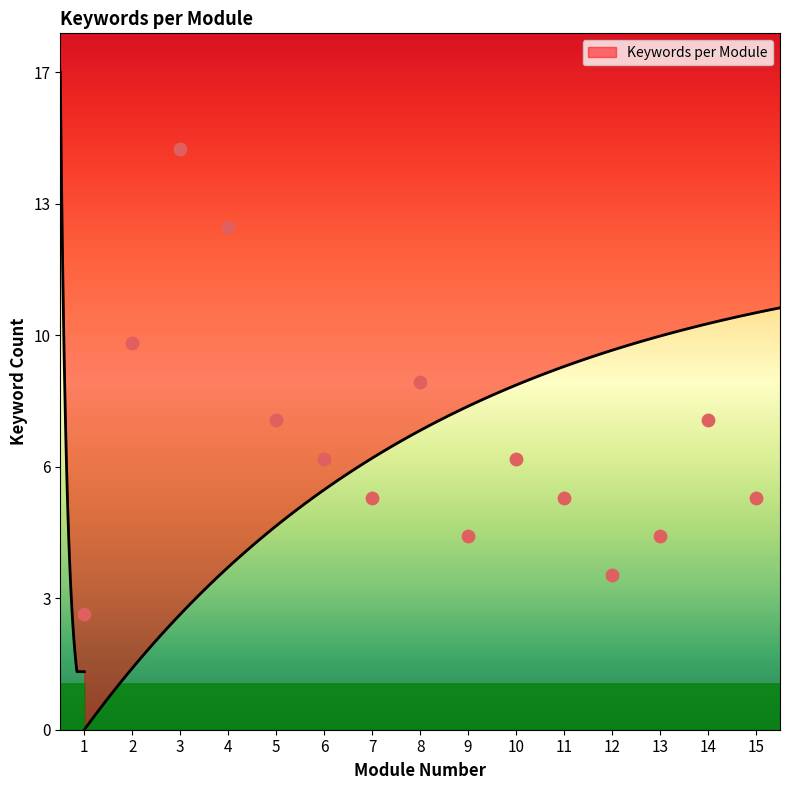

What is the change in value from 7 to 14?

+2